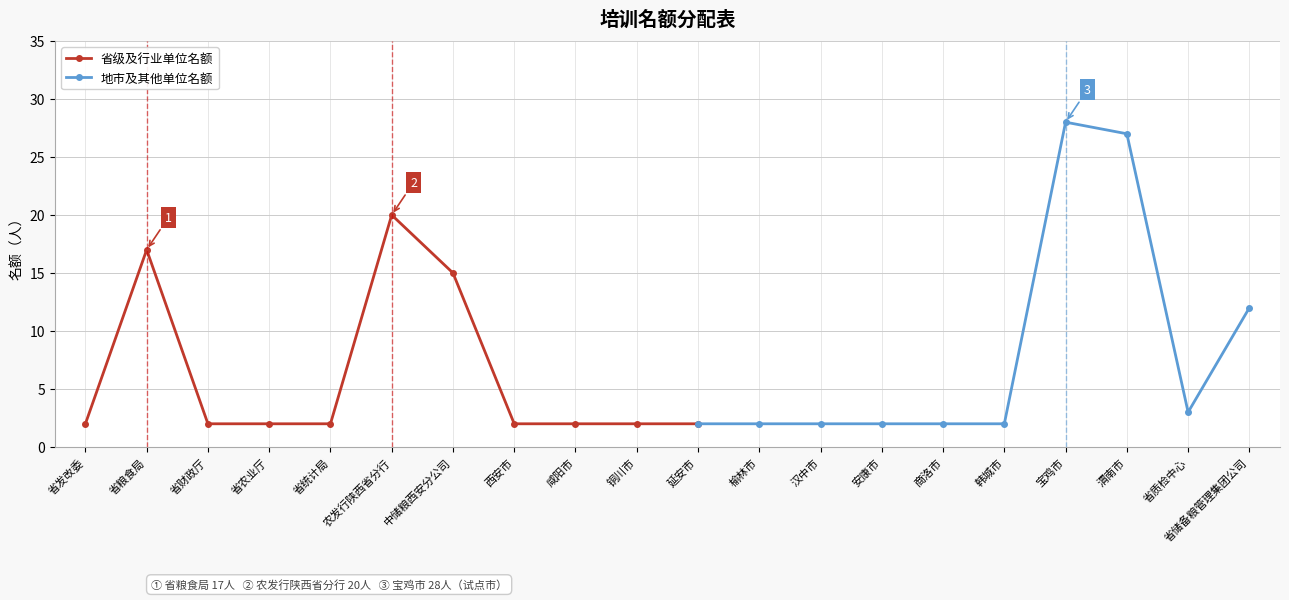

Does the chart have visible grid lines?

Yes